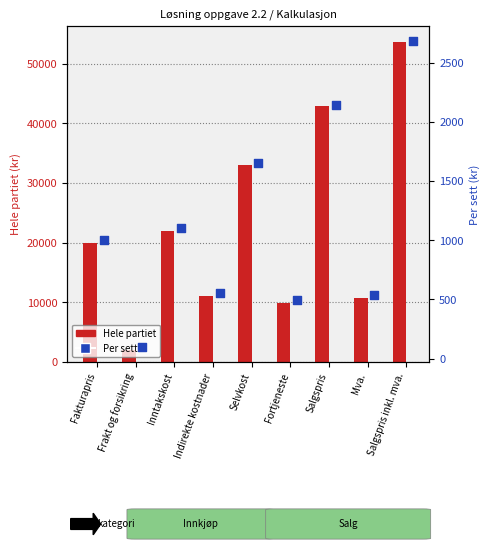

Is the value of Hele partiet at Frakt og forsikring greater than the value of Per sett at Indirekte kostnader?

Yes